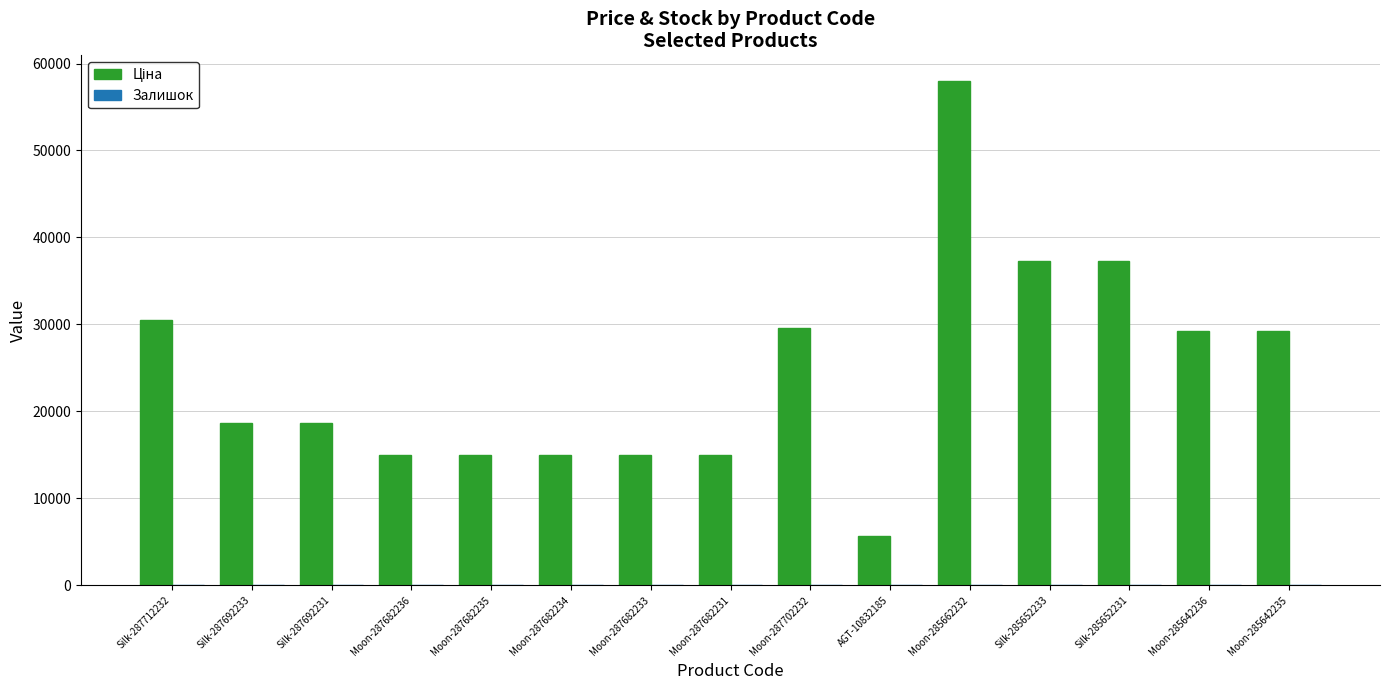

At which category does the chart reach its peak across all series?

Moon-285662232